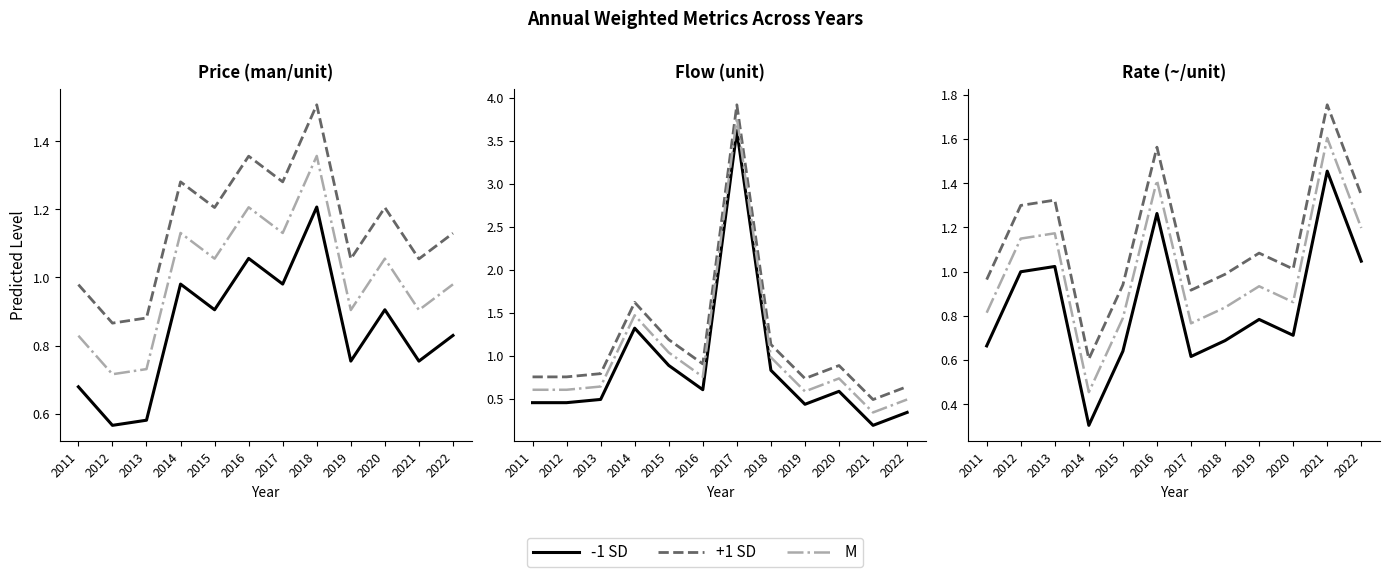

What is the difference between the maximum and minimum values in the -1 SD series?

1.1